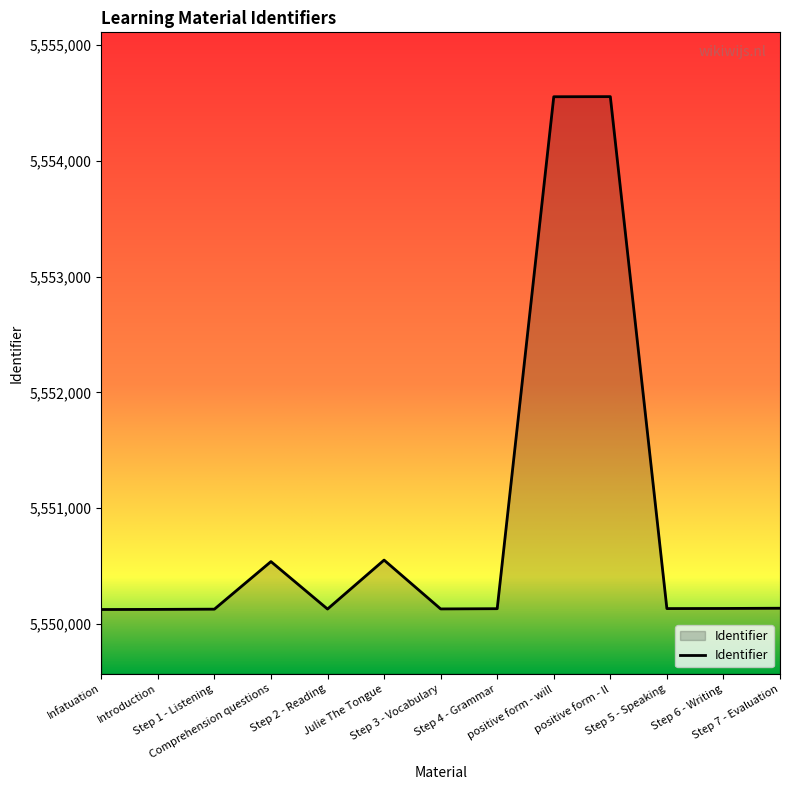

What is the change in value from Comprehension questions to Step 7 - Evaluation?

-403